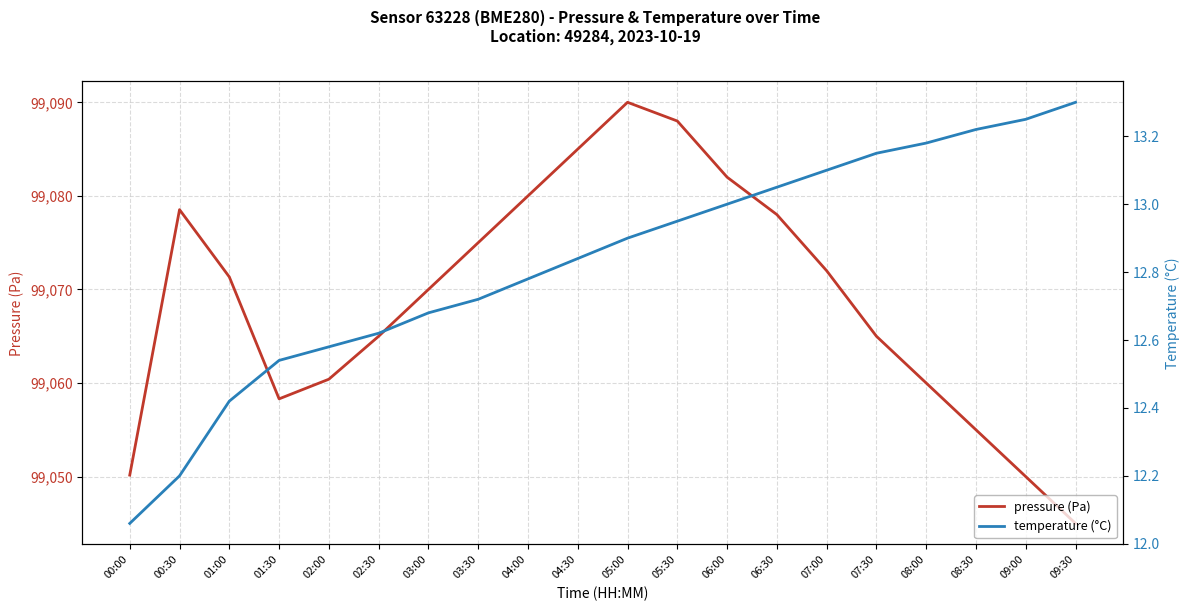

Which has a higher value, 05:00 or 07:00?

05:00